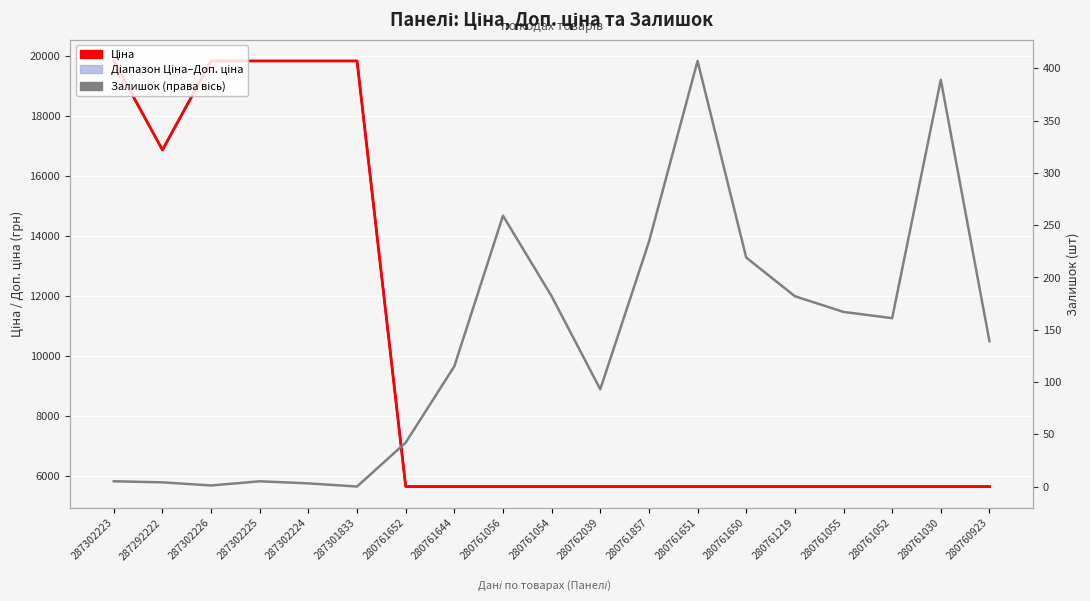

True or false: Залишок and Ціна cross at least once.

False